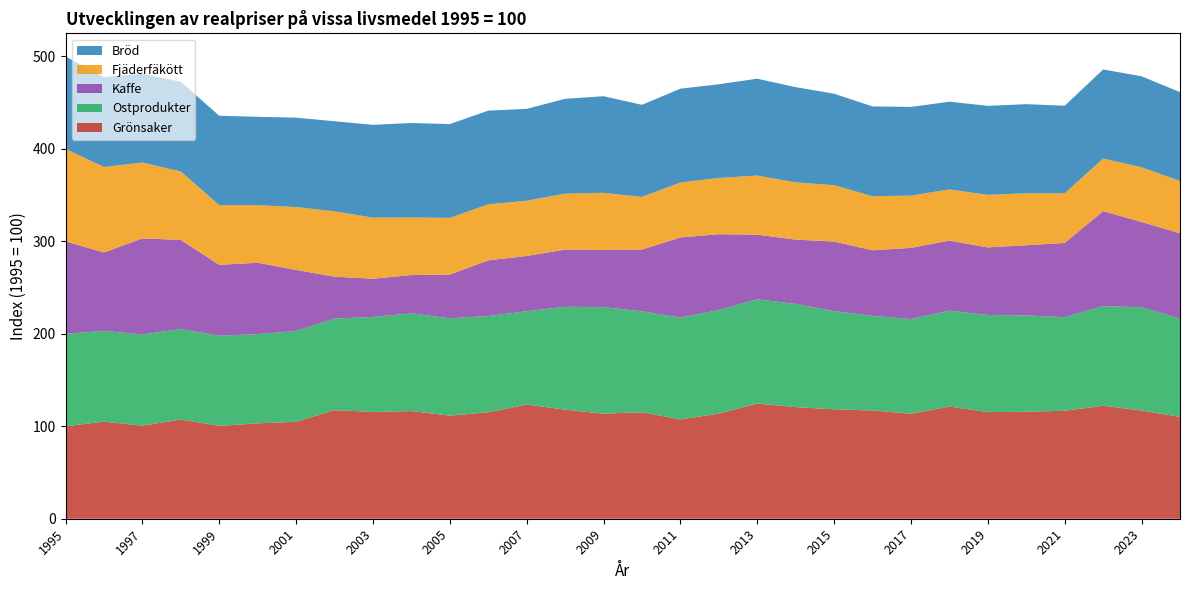

Reading left to right, list all the values displayed in this chart.

Grönsaker: 100.0	105.0	100.7	107.3	100.4	103.2	104.8	117.4	115.5	116.5	111.5	115.1	123.5	118.0	113.7	115.2	107.4	113.8	124.6	120.7	118.4	117.1	113.6	121.3	115.3	115.7	116.8	122.2	117.0	110.2
Ostprodukter: 100.0	98.2	98.6	97.8	97.6	96.5	98.2	99.1	102.8	105.6	105.2	104.2	101.0	111.3	115.2	109.2	110.1	112.0	112.7	111.6	106.2	102.4	102.3	103.8	105.0	104.2	101.2	107.8	111.8	106.4
Kaffe: 100.0	84.8	103.9	96.4	76.6	77.2	66.1	45.3	41.3	41.4	47.4	60.2	59.7	61.9	61.8	66.8	86.7	82.0	69.9	69.6	75.2	70.9	77.0	75.7	73.1	75.9	80.3	102.8	92.2	92.1
Fjäderfäkött: 100.0	92.5	82.1	74.1	64.5	62.2	68.0	70.7	66.0	62.3	61.3	60.5	59.8	60.5	61.9	56.9	59.5	60.9	63.9	61.9	60.9	58.4	56.5	55.4	56.8	56.2	53.6	56.9	59.1	56.6
Bröd: 100.0	97.1	96.1	96.9	96.8	95.6	96.7	97.4	100.4	102.2	101.5	101.4	99.3	102.5	104.5	99.6	101.5	101.3	104.8	103.0	99.0	97.1	95.9	94.9	96.3	96.4	94.7	96.4	98.4	96.1